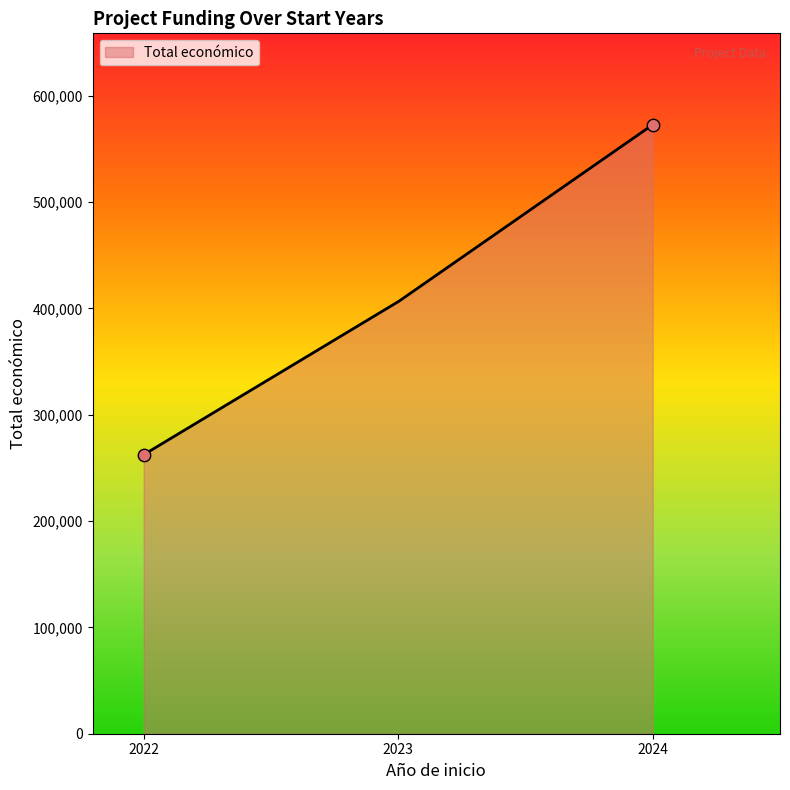

What is the minimum value shown in the chart?

262332.0